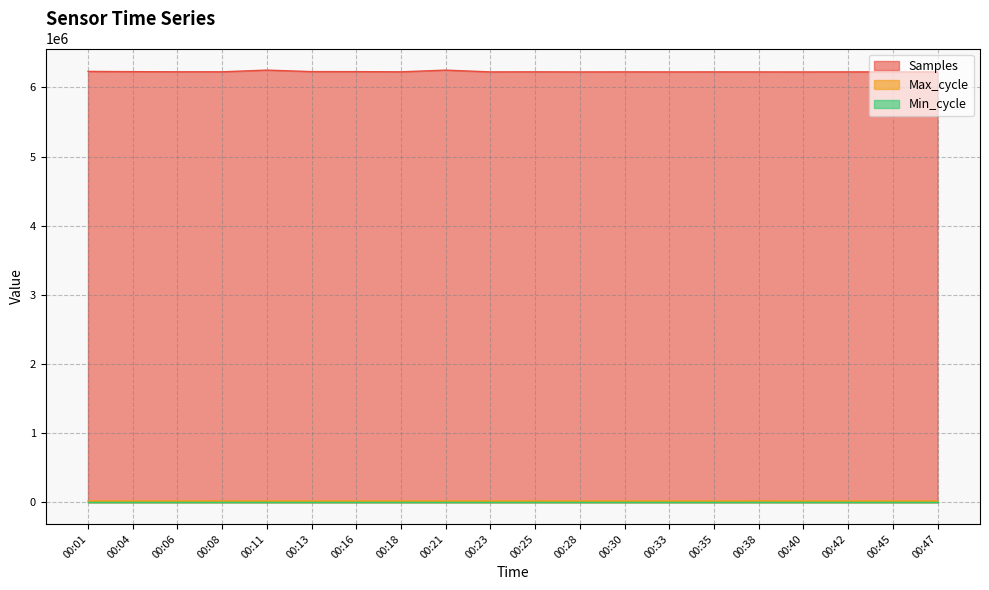

At which category does Samples reach its first local peak?

00:11